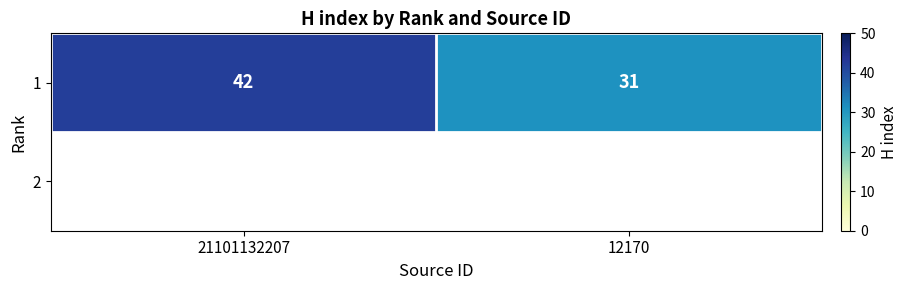

Reading left to right, list all the values displayed in this chart.

21101132207=42	12170=31